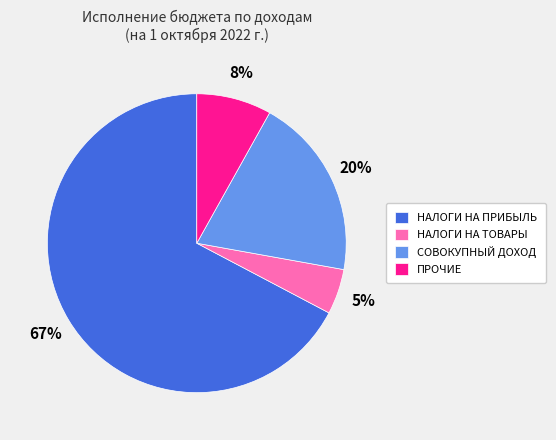

Which has a higher value, НАЛОГИ НА ТОВАРЫ or НАЛОГИ НА ПРИБЫЛЬ?

НАЛОГИ НА ПРИБЫЛЬ